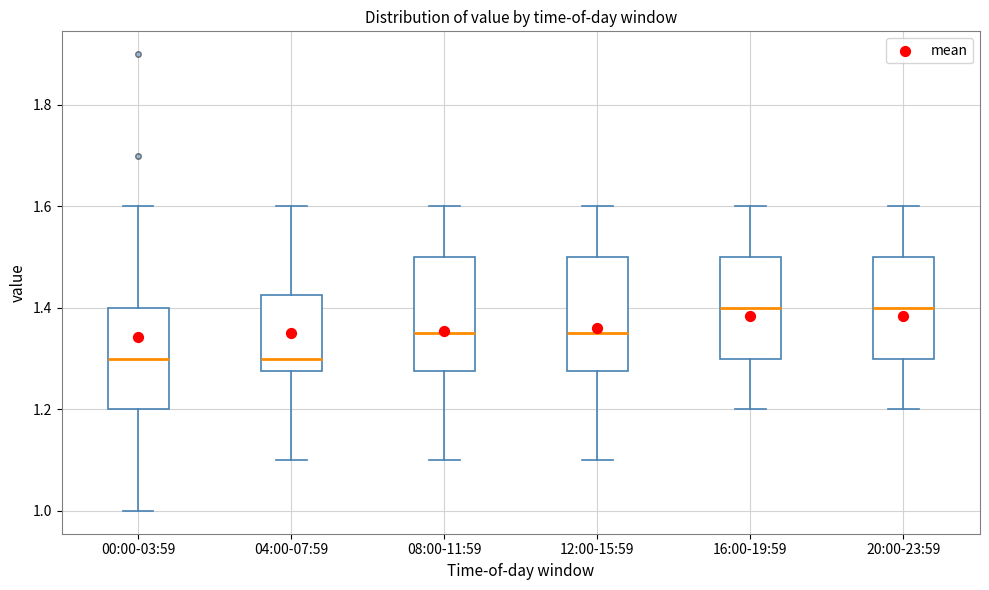

Reading left to right, transcribe this box plot: for each box, give where its median line is, the range the box spans, and where its two whiskers end, as read against the y-axis. The values are not printed on the chart, so give them approximately, as read against the axis.

00:00-03:59: median 1.30, box 1.20 to 1.40, whiskers 1.00 to 1.60
04:00-07:59: median 1.30, box 1.28 to 1.42, whiskers 1.10 to 1.60
08:00-11:59: median 1.36, box 1.28 to 1.50, whiskers 1.10 to 1.60
12:00-15:59: median 1.36, box 1.28 to 1.50, whiskers 1.10 to 1.60
16:00-19:59: median 1.40, box 1.30 to 1.50, whiskers 1.20 to 1.60
20:00-23:59: median 1.40, box 1.30 to 1.50, whiskers 1.20 to 1.60